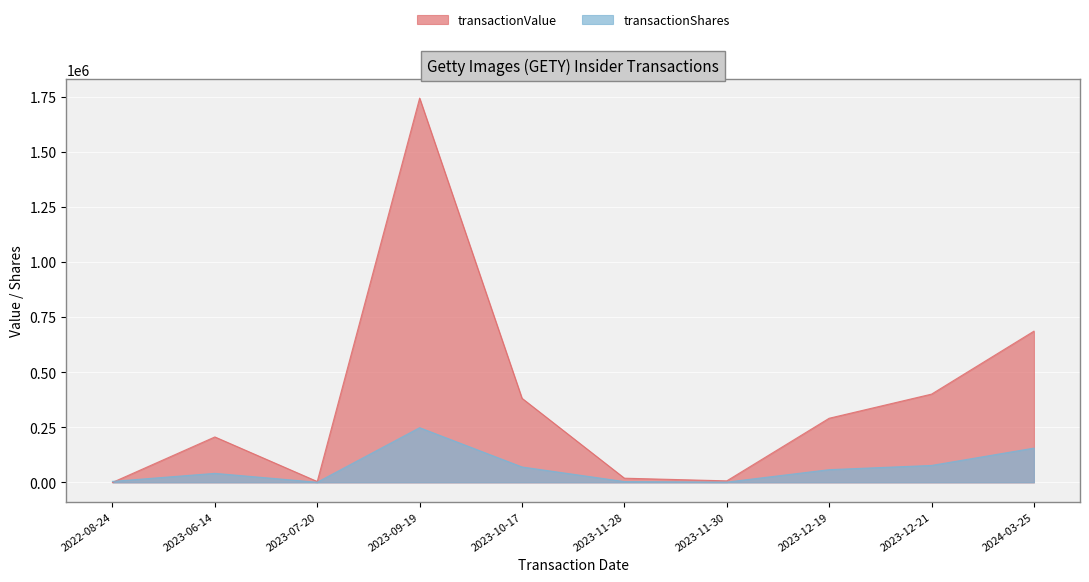

True or false: transactionValue has a value of -919184 at 2022-08-24.

False